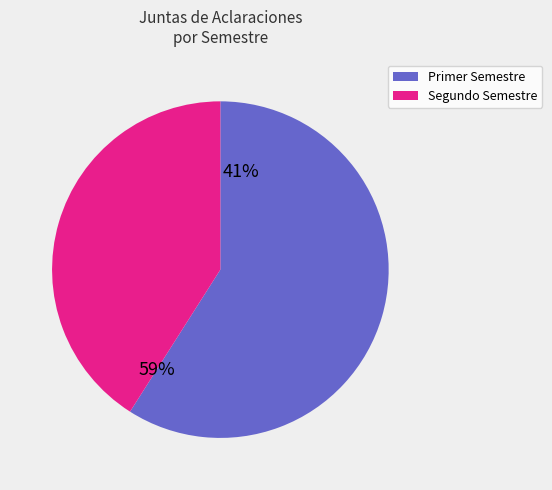

Count the number of slices in the pie.

2